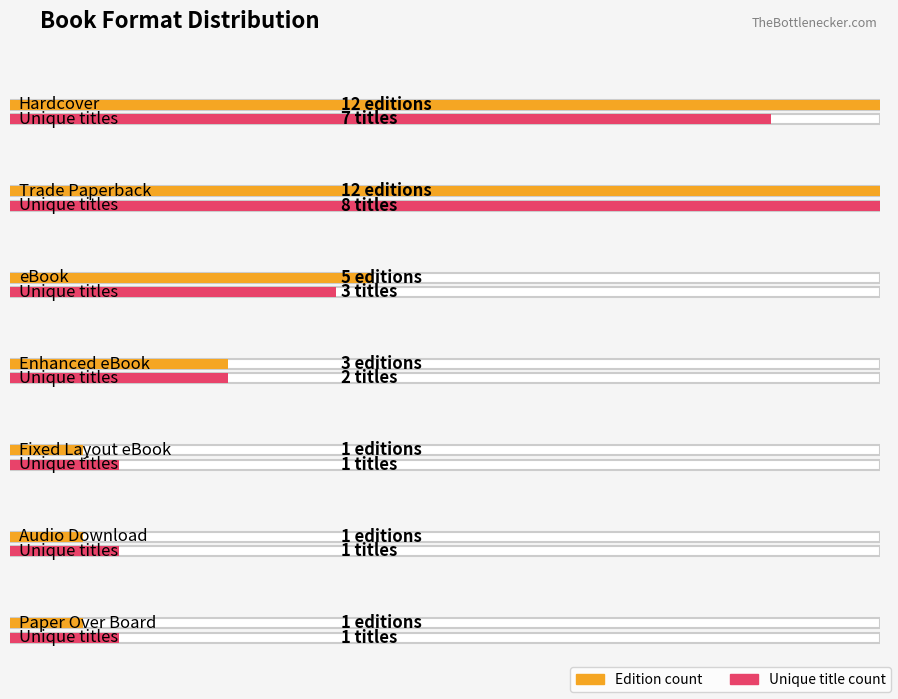

What is the value of the 4th bar from the left?

2